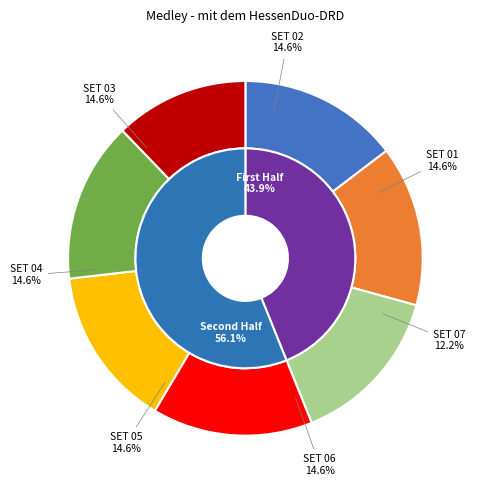

How many segments does this pie chart have?

7